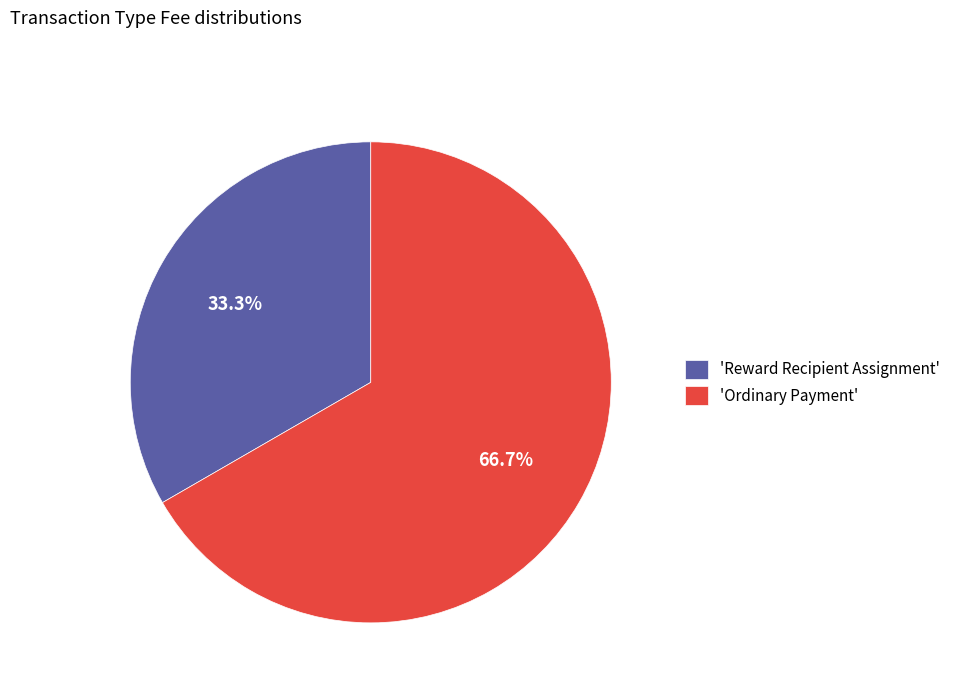

Combined, what portion of the pie is 'Reward Recipient Assignment' and 'Ordinary Payment'?

100.0%